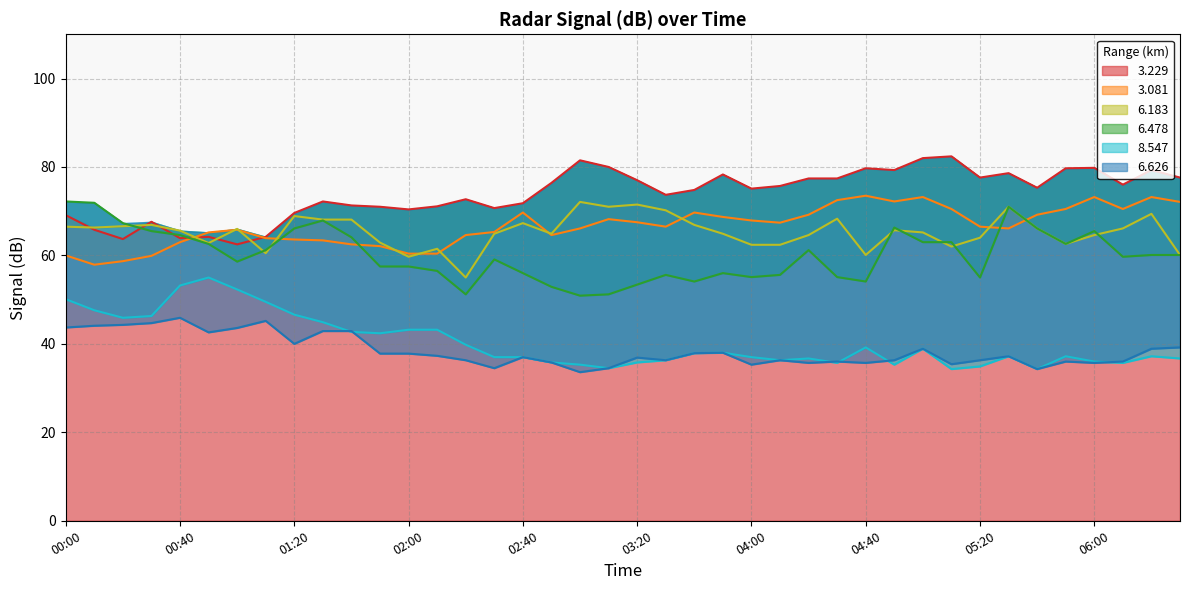

What is the maximum value for 3.229?

82.4